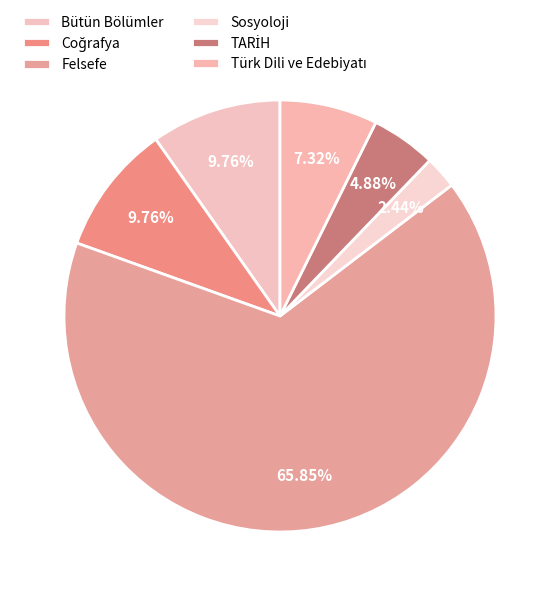

True or false: Felsefe accounts for 53% of the total.

False